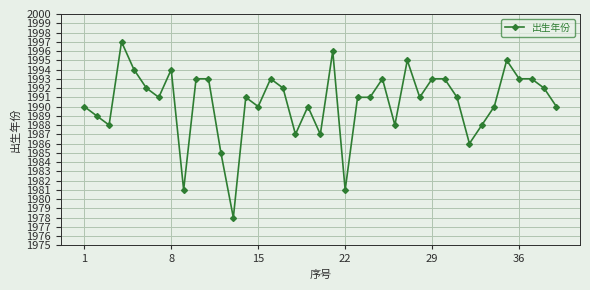

What is the sum of all values?

77625